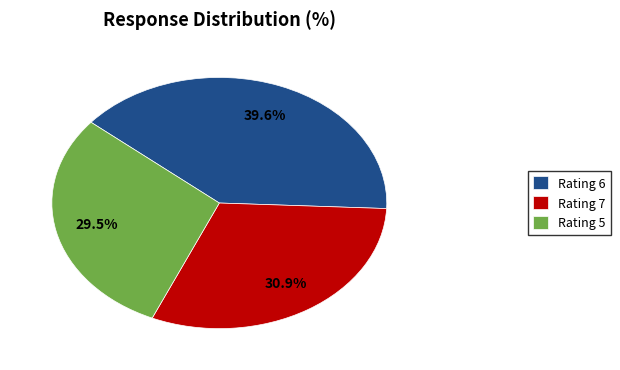

Which slice is the smallest?

Rating 5